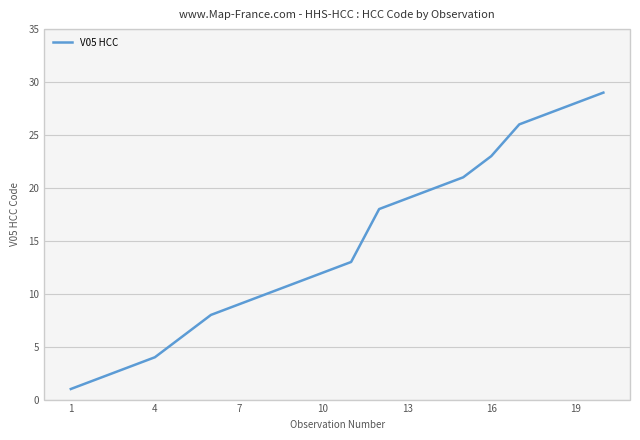

True or false: there are more than 1 points higher than both neighbors.

False